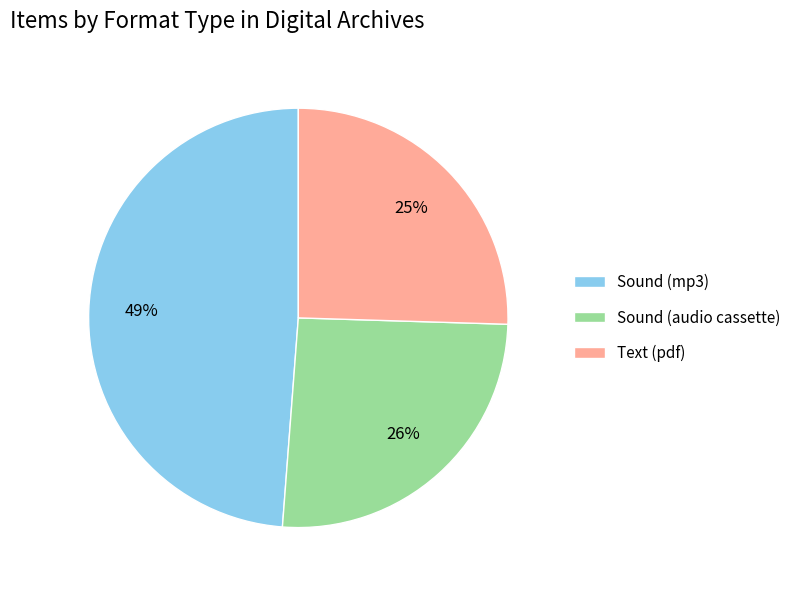

Do Sound (audio cassette) and Sound (mp3) together represent more than half of the pie?

Yes